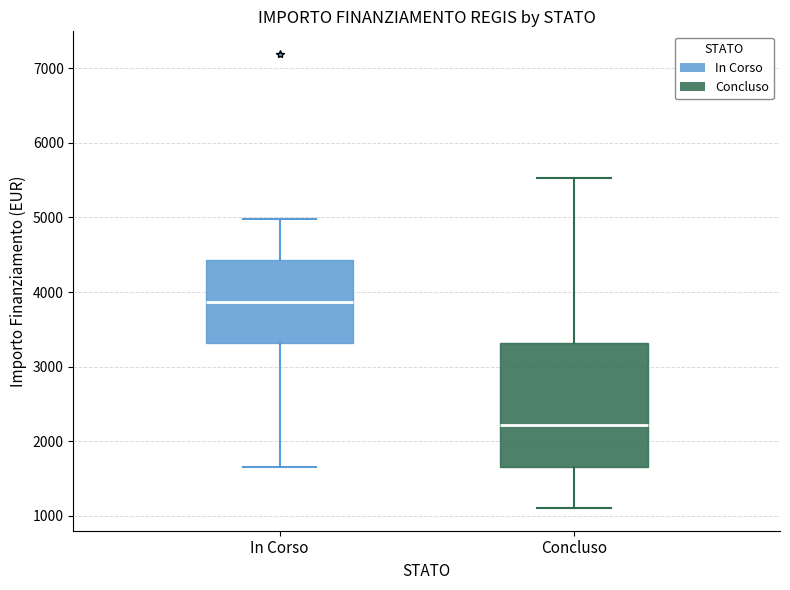

Reading left to right, read every box against the y-axis: the position of its median line, the range the box covers, and the ends of its whiskers. The values are not printed on the chart, so give them approximately, as read against the axis.

In Corso: median 3900, box 3300 to 4400, whiskers 1700 to 5000
Concluso: median 2200, box 1700 to 3300, whiskers 1100 to 5500